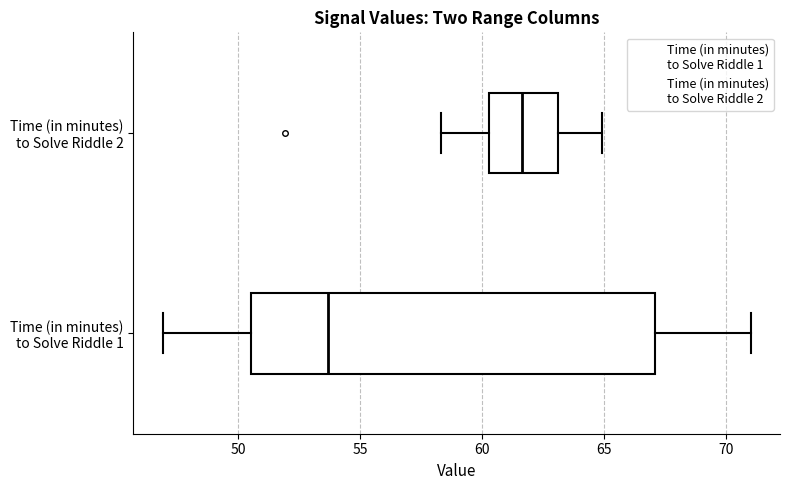

Where does the left whisker of the box for Time (in minutes) to Solve Riddle 1 end on the x-axis? The values are not printed on the chart, so give them approximately, as read against the axis.

47.0